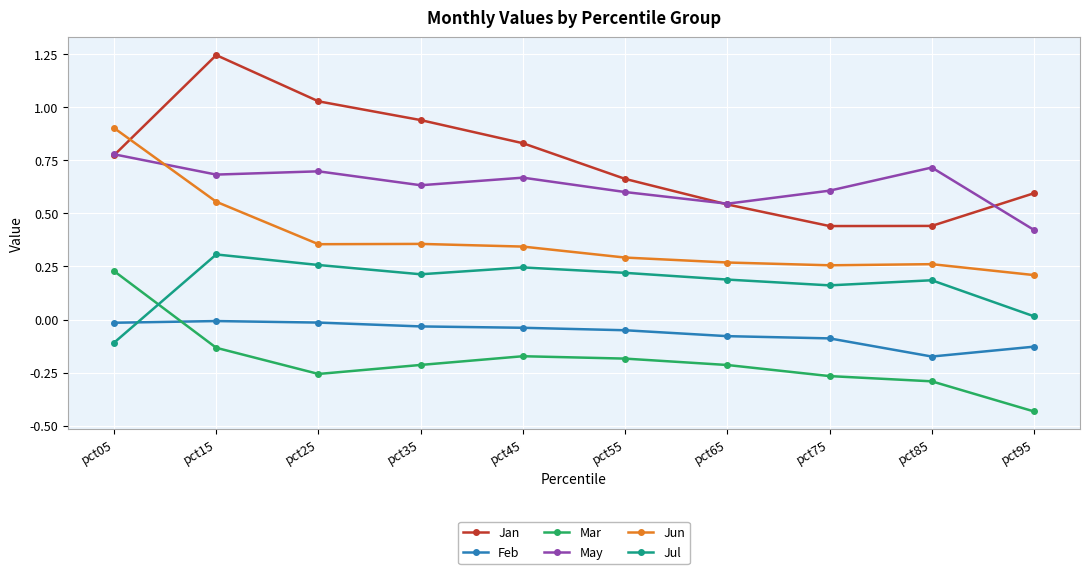

At which category does the chart reach its peak across all series?

pct15